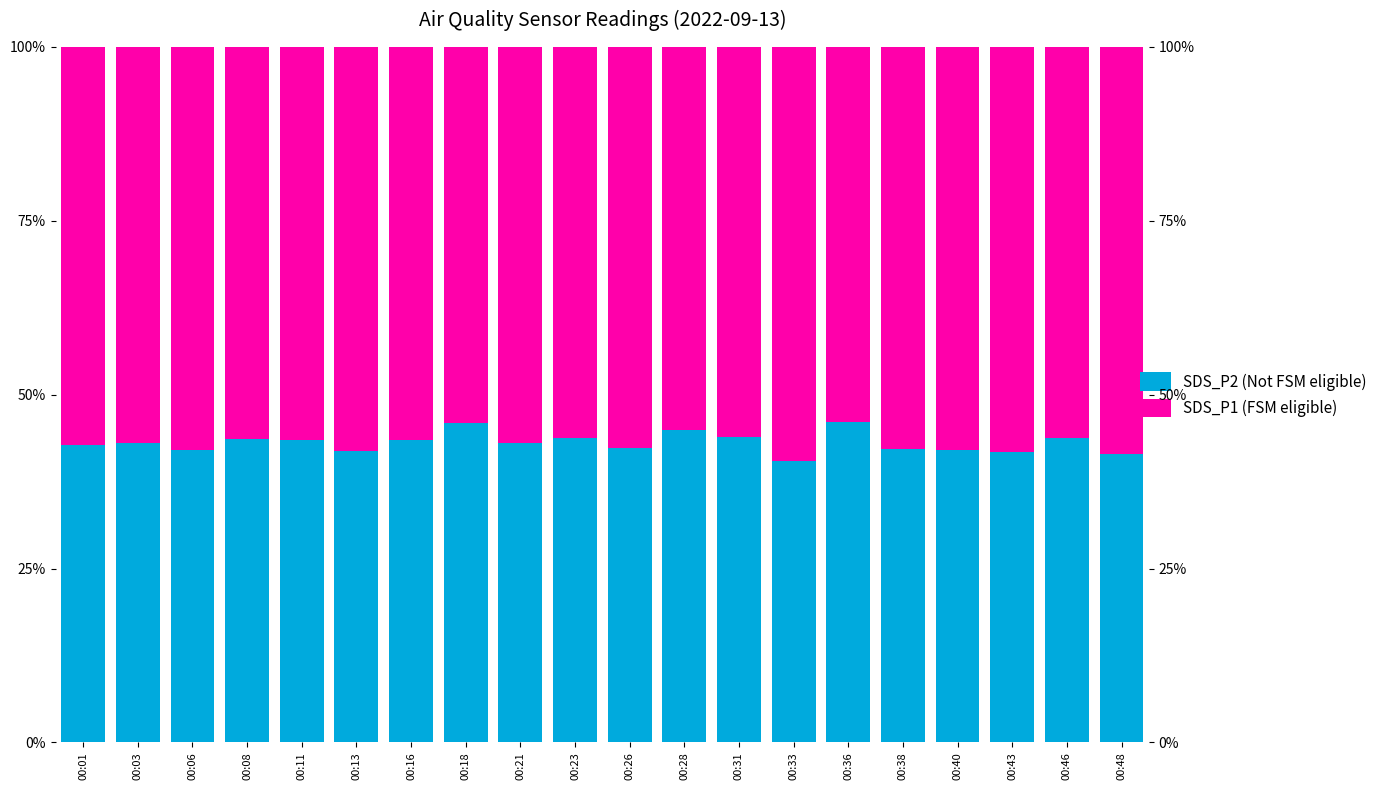

How many groups of bars are there?

20